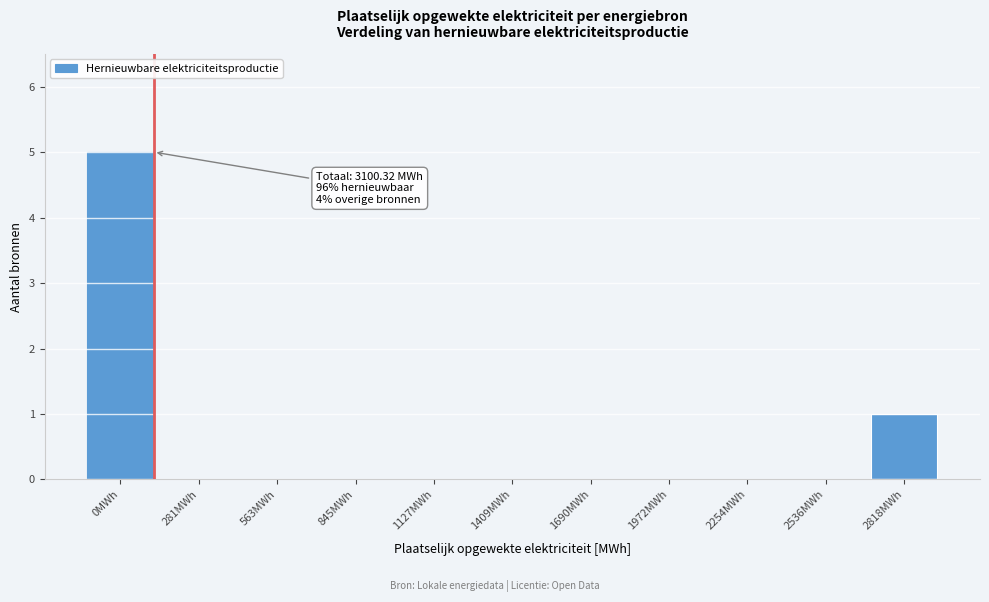

Reading right to left, what are all the values shown in this chart?

2818MWh=1	2536MWh=0	2254MWh=0	1972MWh=0	1690MWh=0	1409MWh=0	1127MWh=0	845MWh=0	563MWh=0	281MWh=0	0MWh=5